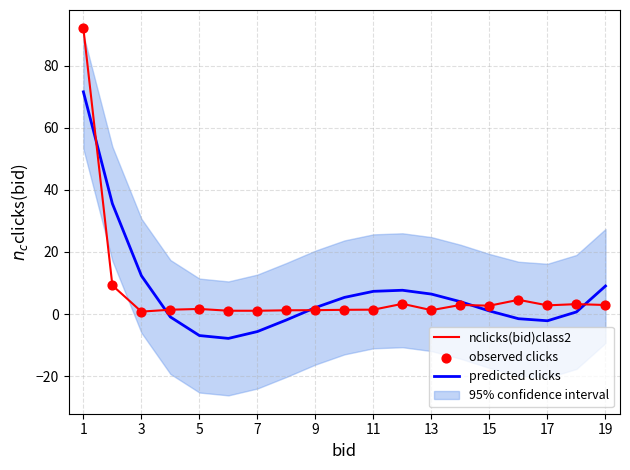

Which series has the largest total across all categories?

nclicks(bid)class2